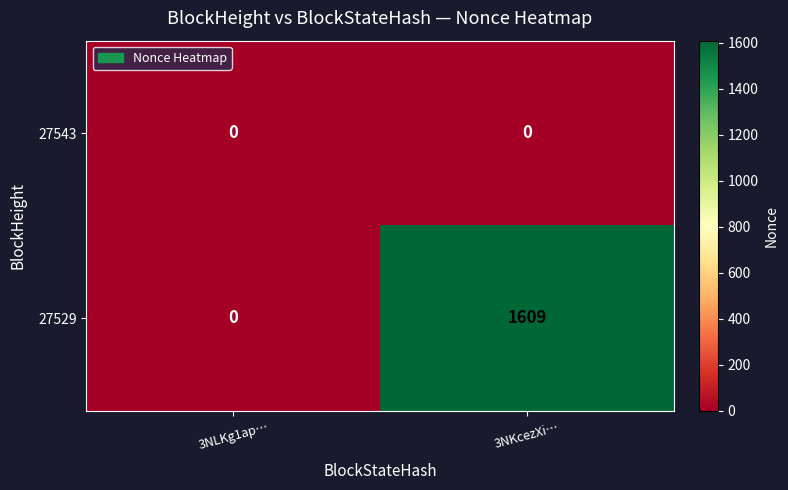

Reading left to right, what are all the values shown in this chart?

27543: 3NLKg1ap…=0	3NKcezXi…=0
27529: 3NLKg1ap…=0	3NKcezXi…=1609